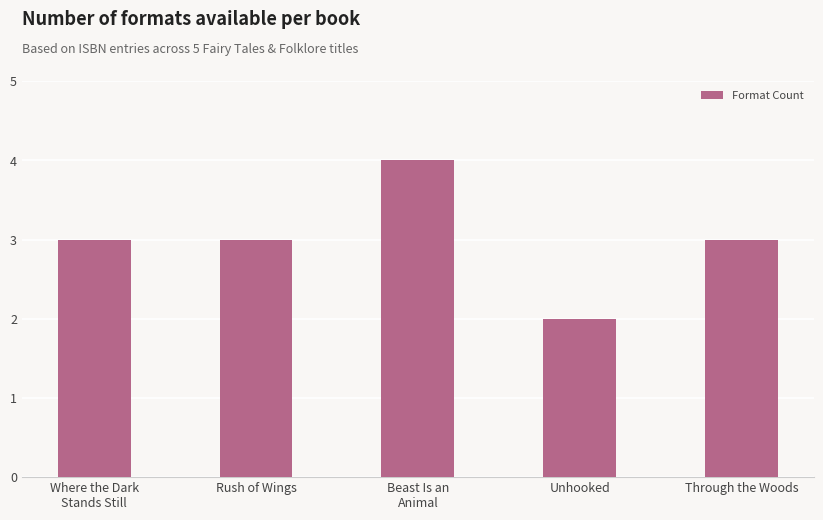

What position from the left is Unhooked?

4